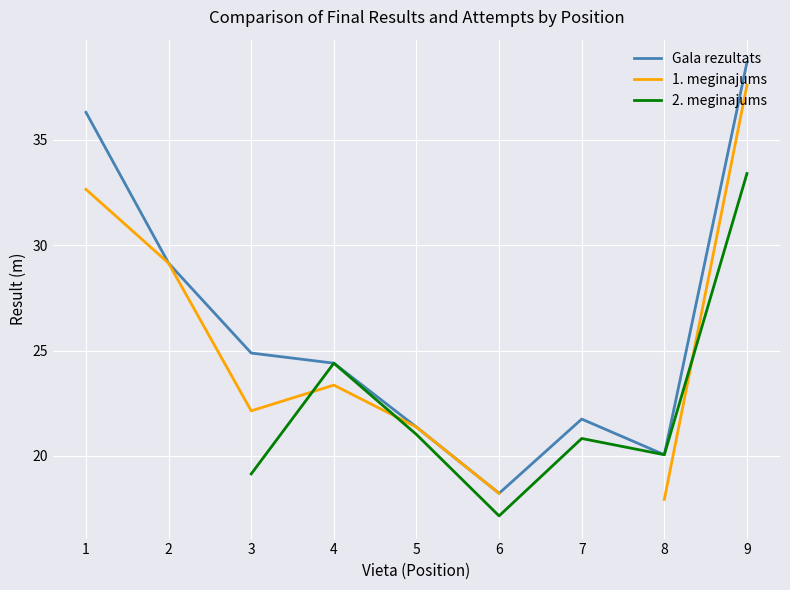

Is this an area chart (filled region under the line)?

No